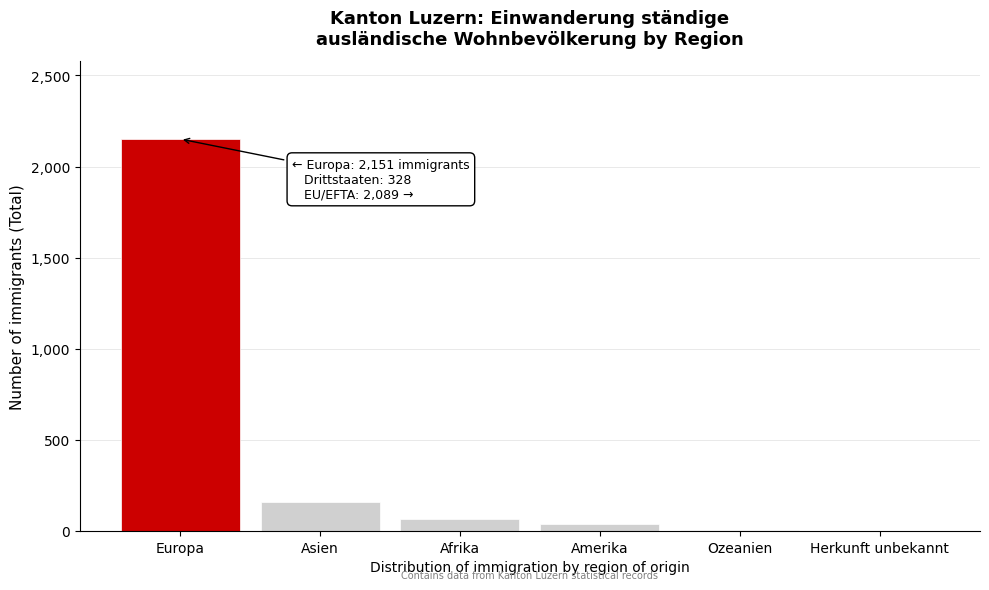

What is the maximum value shown in the chart?

2151